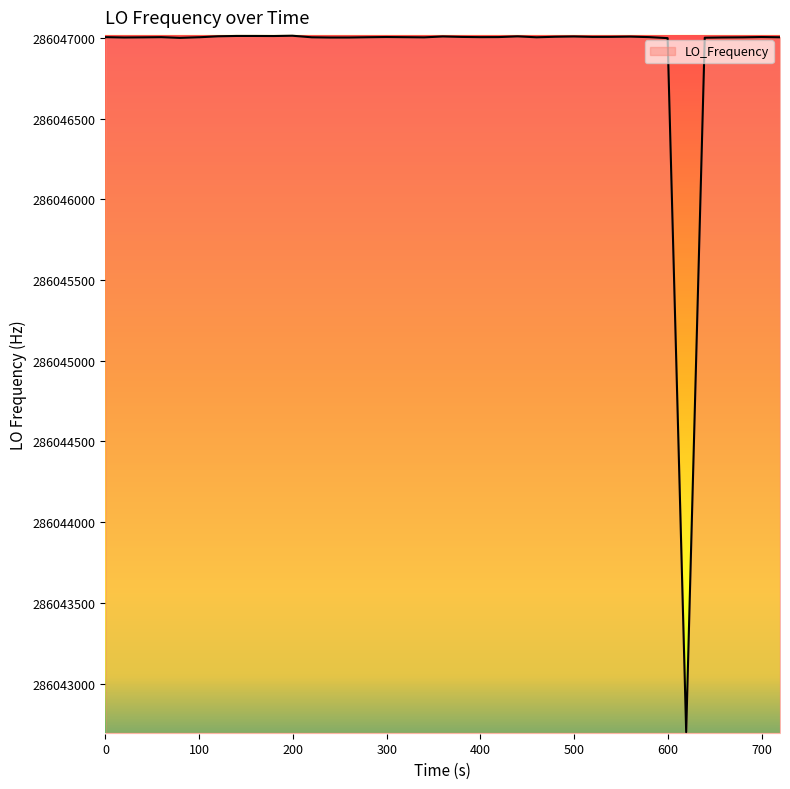

What is the difference between the maximum and minimum values?

4313.6